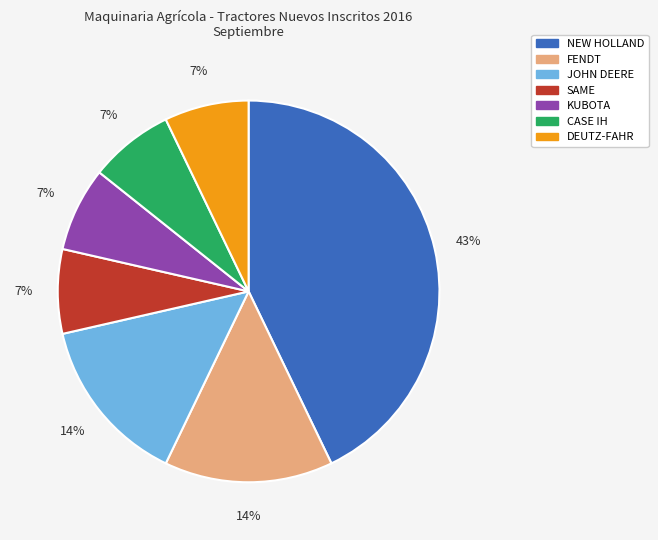

What percentage is the FENDT slice, to the nearest percent?

14%